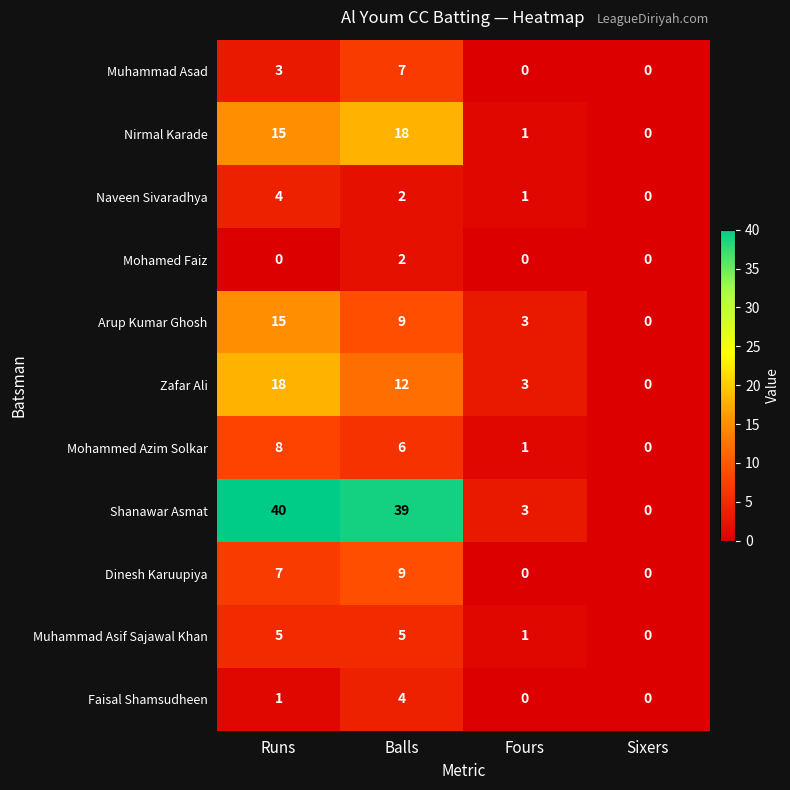

The Faisal Shamsudheen series shows 0 at Fours. True or false?

True